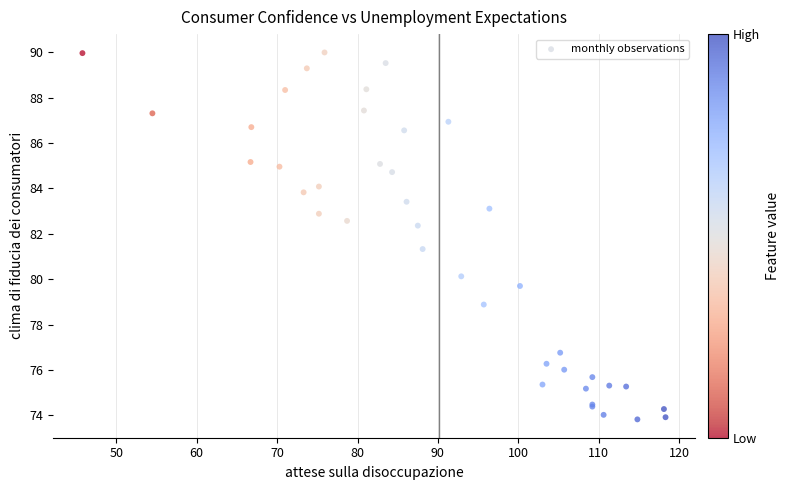

What Y value in the scatter plot is closest to 81?

81.3